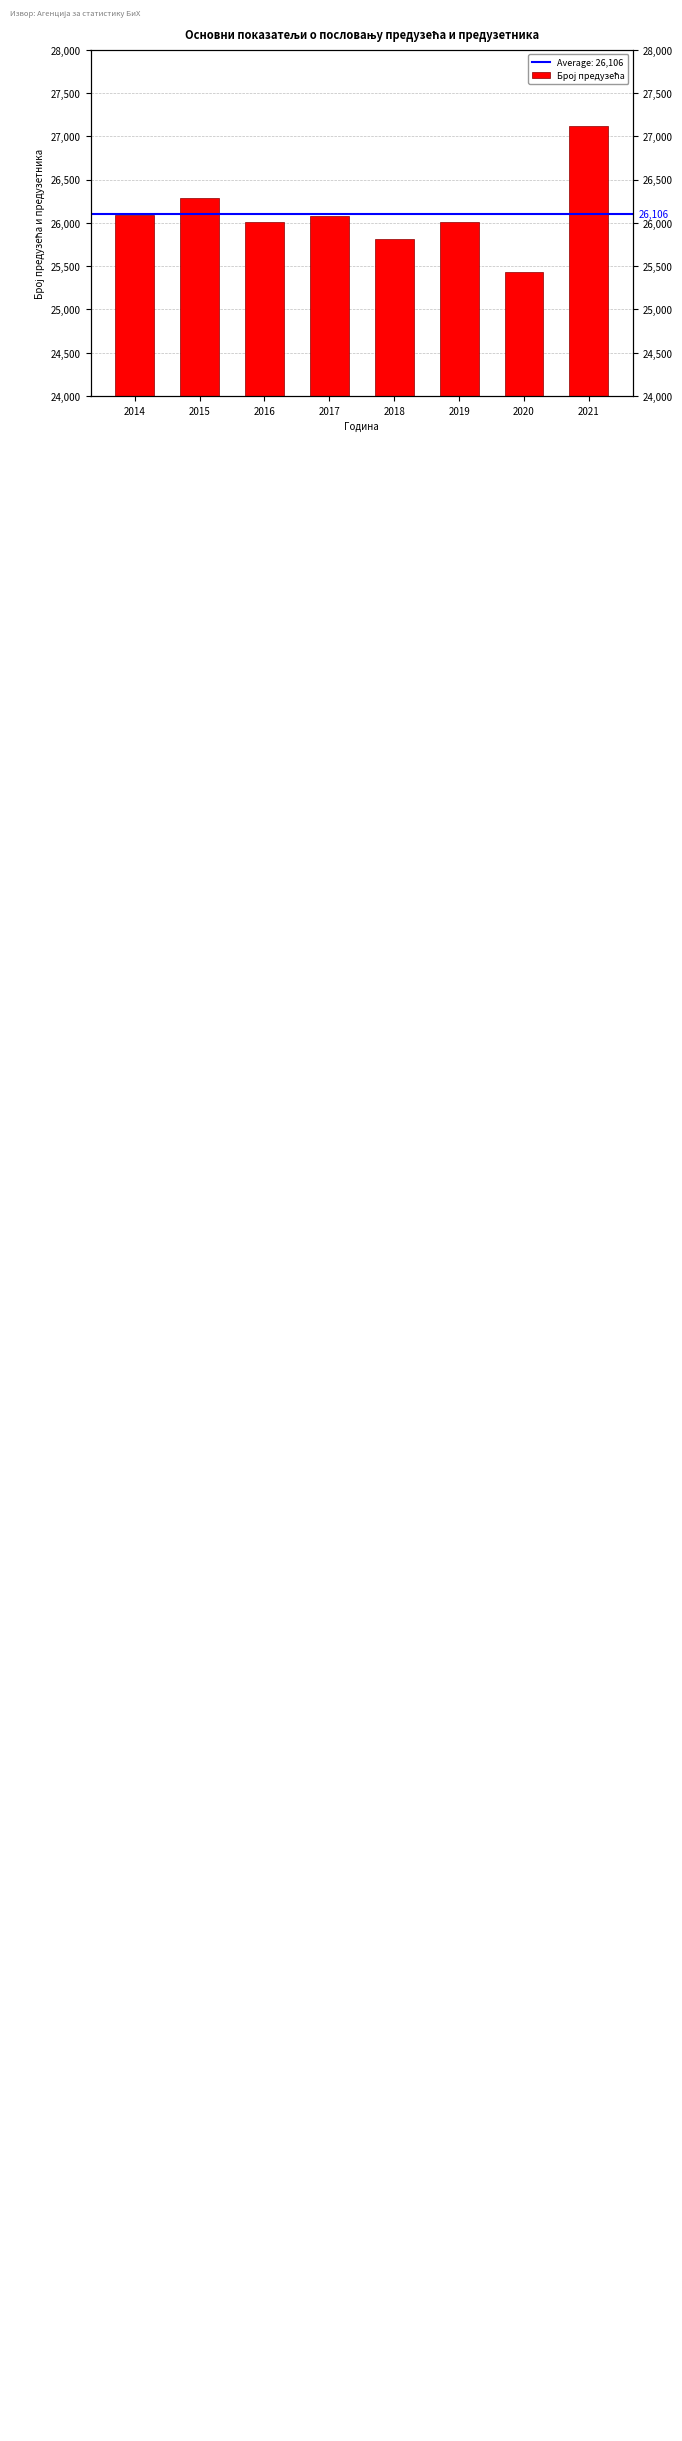

What is the value of the 6th bar from the left?

26004